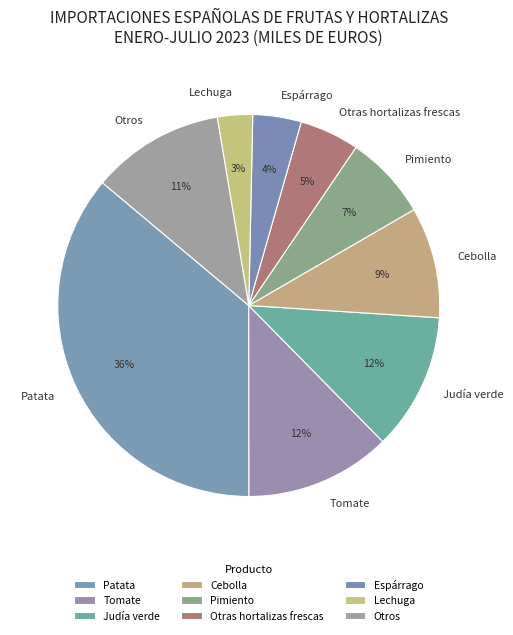

What is the ratio of the value at Lechuga to the value at Otros?

0.3